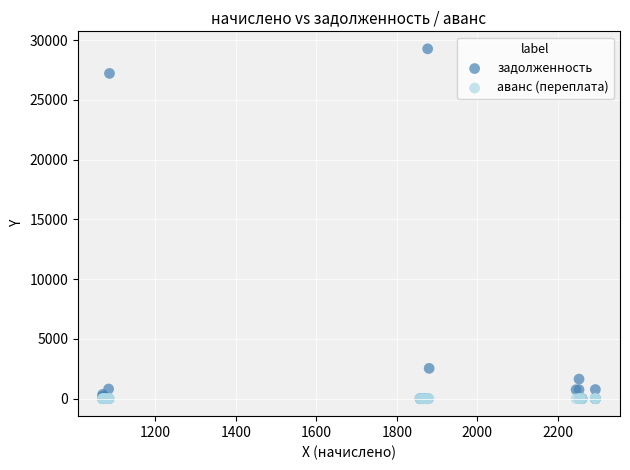

In the задолженность series, what Y value is closest to 14635?

2534.8